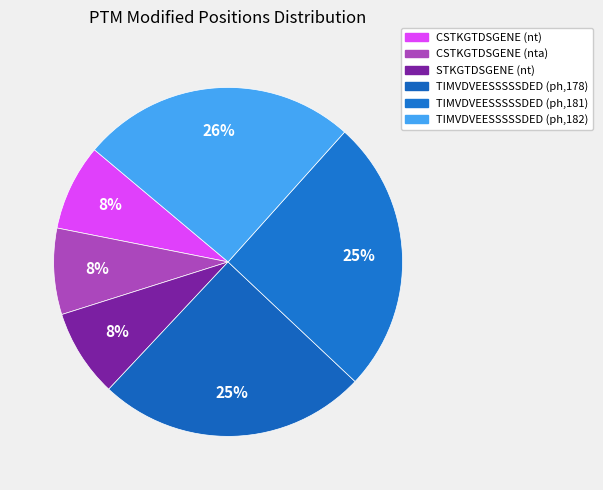

How many segments does this pie chart have?

6